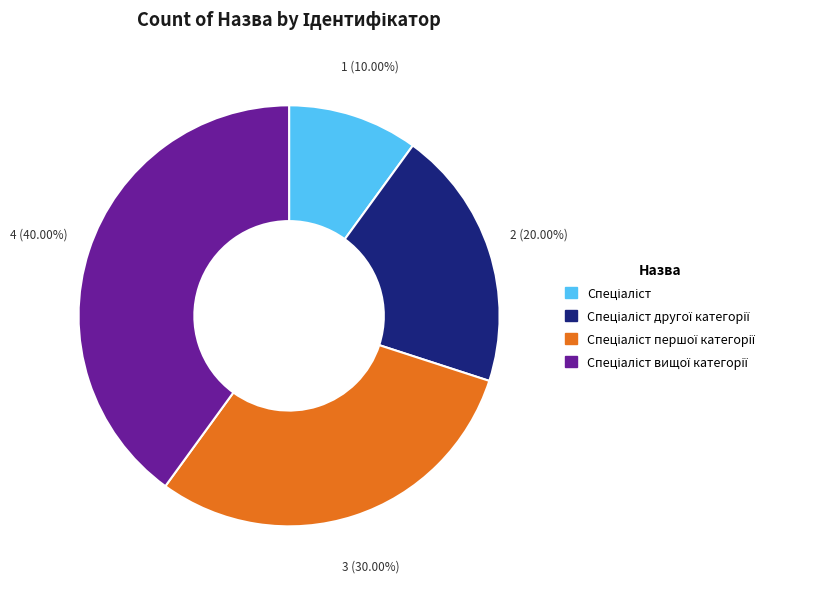

How many slices are in this pie chart?

4